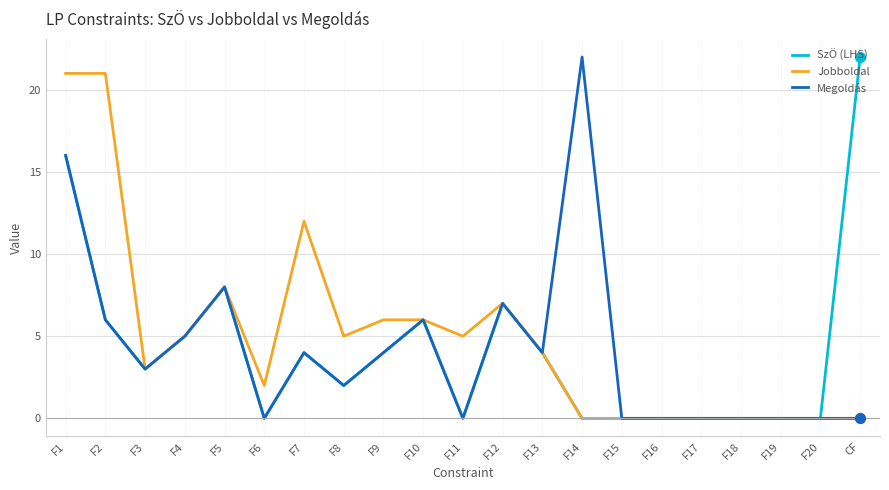

Reading right to left, what are all the values shown in this chart?

SzÖ (LHS): CF=22	F20=0	F19=0	F18=0	F17=0	F16=0	F15=0	F14=0	F13=4	F12=7	F11=0	F10=6	F9=4	F8=2	F7=4	F6=0	F5=8	F4=5	F3=3	F2=6	F1=16
Jobboldal: CF=0	F20=0	F19=0	F18=0	F17=0	F16=0	F15=0	F14=0	F13=4	F12=7	F11=5	F10=6	F9=6	F8=5	F7=12	F6=2	F5=8	F4=5	F3=3	F2=21	F1=21
Megoldás: CF=0	F20=0	F19=0	F18=0	F17=0	F16=0	F15=0	F14=22	F13=4	F12=7	F11=0	F10=6	F9=4	F8=2	F7=4	F6=0	F5=8	F4=5	F3=3	F2=6	F1=16